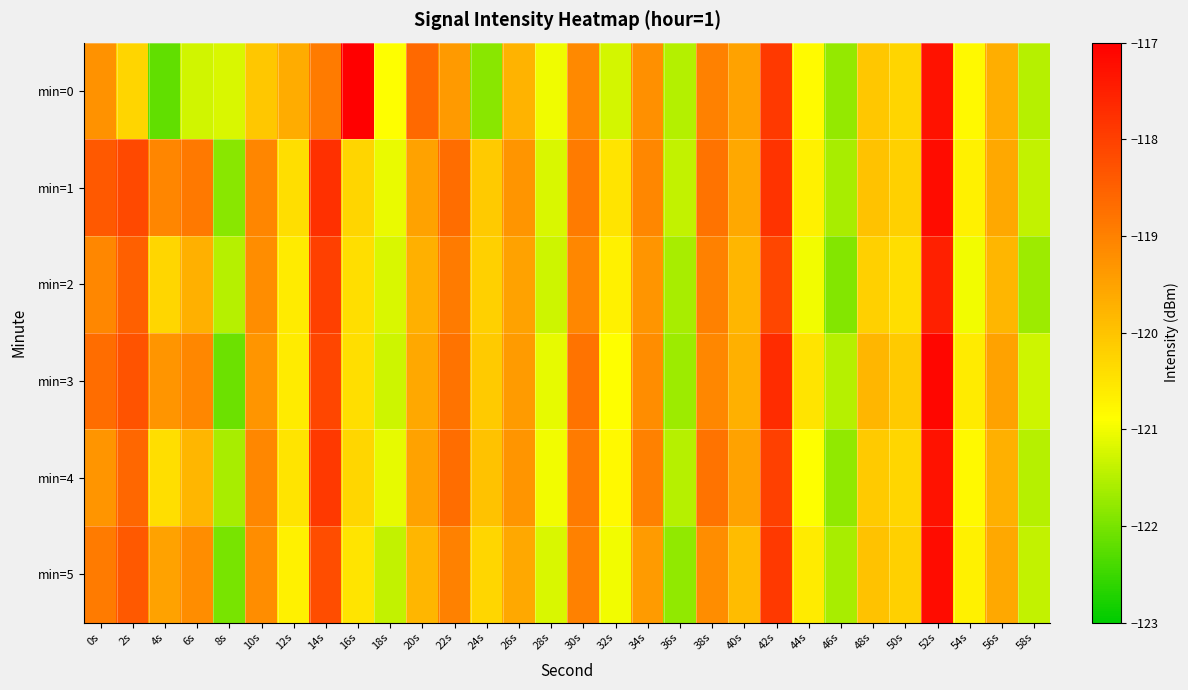

Reading left to right, what are all the values shown in this chart?

min=0: 0s=-119.3	2s=-120.3	4s=-122.2	6s=-121.3	8s=-121.2	10s=-120.1	12s=-119.7	14s=-118.9	16s=-117.0	18s=-120.9	20s=-118.6	22s=-119.4	24s=-121.9	26s=-119.8	28s=-121.0	30s=-119.1	32s=-121.2	34s=-119.2	36s=-121.5	38s=-119.0	40s=-119.5	42s=-117.9	44s=-120.8	46s=-121.8	48s=-120.1	50s=-120.3	52s=-117.3	54s=-120.8	56s=-119.7	58s=-121.5
min=1: 0s=-118.4	2s=-118.1	4s=-119.1	6s=-118.9	8s=-121.9	10s=-119.1	12s=-120.4	14s=-117.8	16s=-120.3	18s=-121.1	20s=-119.5	22s=-118.7	24s=-120.1	26s=-119.3	28s=-121.2	30s=-118.9	32s=-120.5	34s=-119.1	36s=-121.4	38s=-118.8	40s=-119.6	42s=-117.8	44s=-120.7	46s=-121.6	48s=-120.0	50s=-120.2	52s=-117.2	54s=-120.7	56s=-119.6	58s=-121.4
min=2: 0s=-119.1	2s=-118.5	4s=-120.3	6s=-119.7	8s=-121.5	10s=-119.2	12s=-120.6	14s=-118.0	16s=-120.4	18s=-121.2	20s=-119.7	22s=-118.9	24s=-120.2	26s=-119.5	28s=-121.3	30s=-119.1	32s=-120.7	34s=-119.3	36s=-121.6	38s=-119.0	40s=-119.8	42s=-118.1	44s=-121.0	46s=-121.9	48s=-120.2	50s=-120.4	52s=-117.5	54s=-121.0	56s=-119.8	58s=-121.7
min=3: 0s=-118.7	2s=-118.3	4s=-119.3	6s=-119.1	8s=-122.1	10s=-119.3	12s=-120.6	14s=-118.1	16s=-120.4	18s=-121.3	20s=-119.6	22s=-118.8	24s=-120.1	26s=-119.4	28s=-121.1	30s=-118.8	32s=-120.9	34s=-119.2	36s=-121.7	38s=-119.1	40s=-119.7	42s=-117.7	44s=-120.5	46s=-121.5	48s=-119.8	50s=-120.1	52s=-117.1	54s=-120.6	56s=-119.5	58s=-121.3
min=4: 0s=-119.3	2s=-118.6	4s=-120.4	6s=-119.8	8s=-121.6	10s=-119.1	12s=-120.5	14s=-117.9	16s=-120.3	18s=-121.1	20s=-119.5	22s=-118.7	24s=-120.0	26s=-119.3	28s=-121.0	30s=-118.9	32s=-120.8	34s=-119.0	36s=-121.5	38s=-118.8	40s=-119.5	42s=-118.0	44s=-120.9	46s=-121.8	48s=-120.1	50s=-120.3	52s=-117.3	54s=-120.8	56s=-119.7	58s=-121.5
min=5: 0s=-118.9	2s=-118.4	4s=-119.5	6s=-119.2	8s=-122.0	10s=-119.2	12s=-120.7	14s=-118.2	16s=-120.5	18s=-121.4	20s=-119.8	22s=-119.0	24s=-120.3	26s=-119.6	28s=-121.2	30s=-119.0	32s=-121.0	34s=-119.4	36s=-121.8	38s=-119.2	40s=-119.9	42s=-117.9	44s=-120.6	46s=-121.6	48s=-120.0	50s=-120.2	52s=-117.2	54s=-120.7	56s=-119.6	58s=-121.4